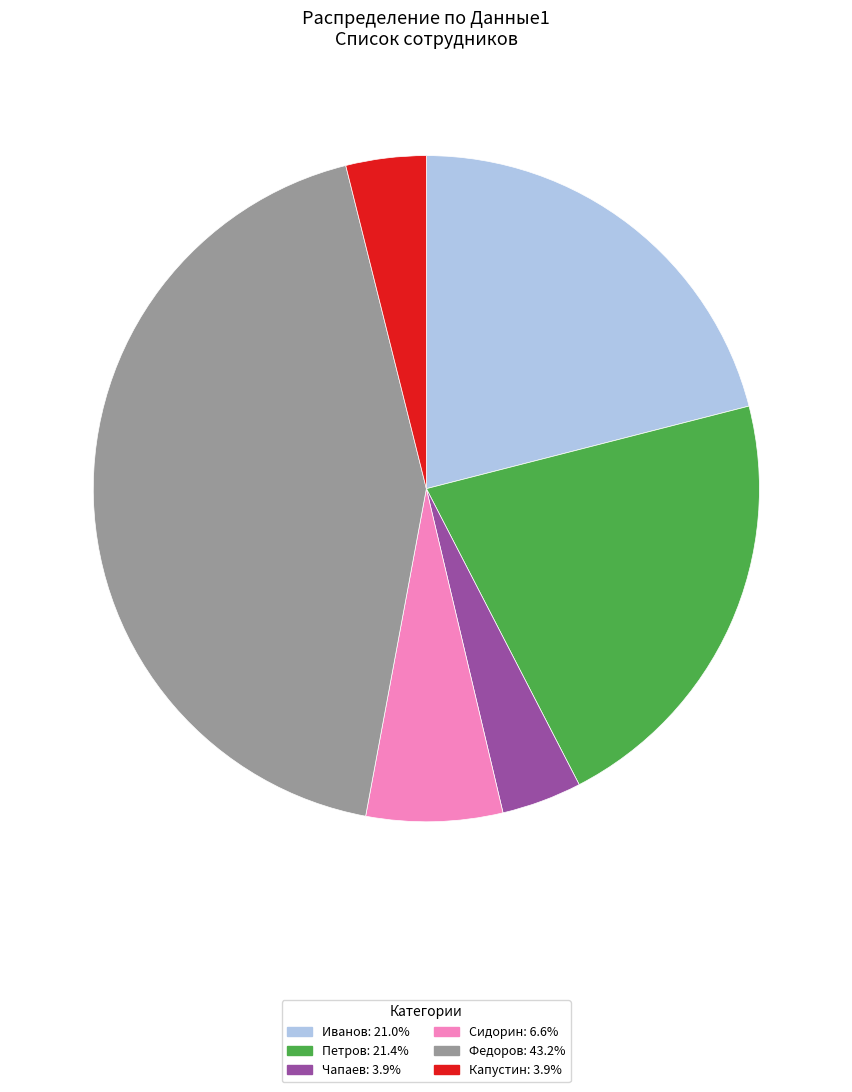

Is there a majority slice in this chart?

No